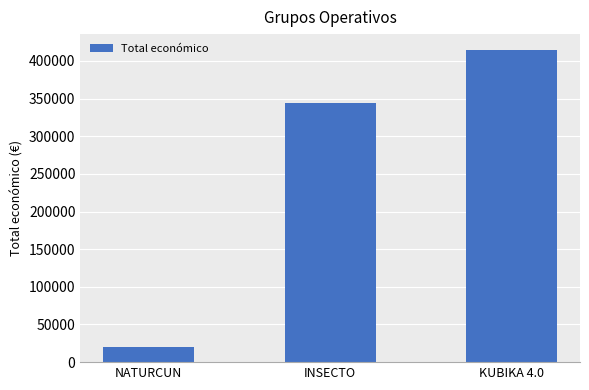

What is the difference between the maximum and minimum values?

395310